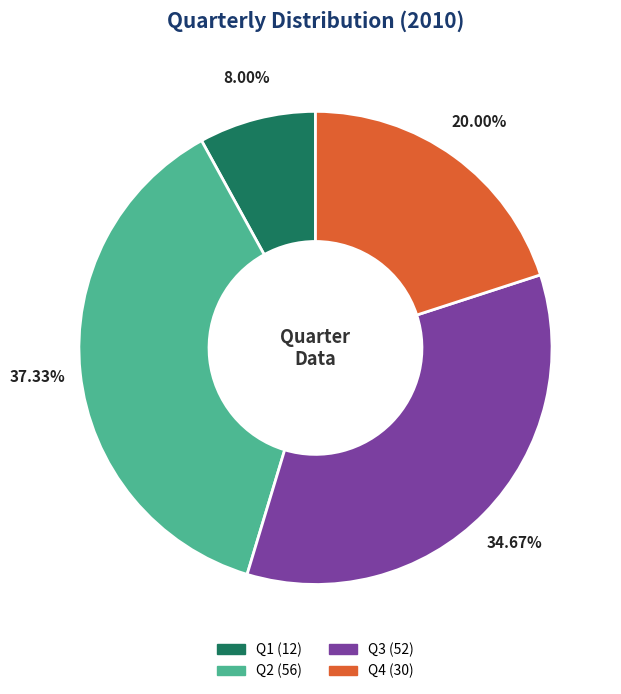

True or false: Q2 accounts for 25% of the total.

False